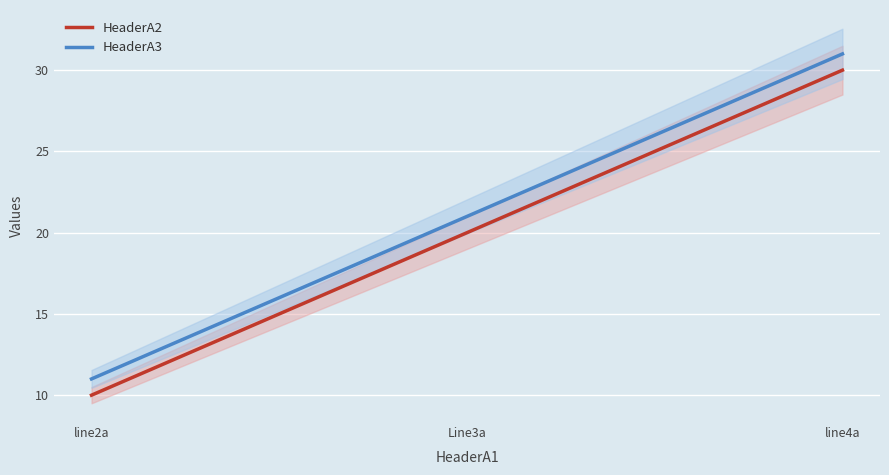

What is the difference between the second highest and minimum values in the HeaderA3 series?

10